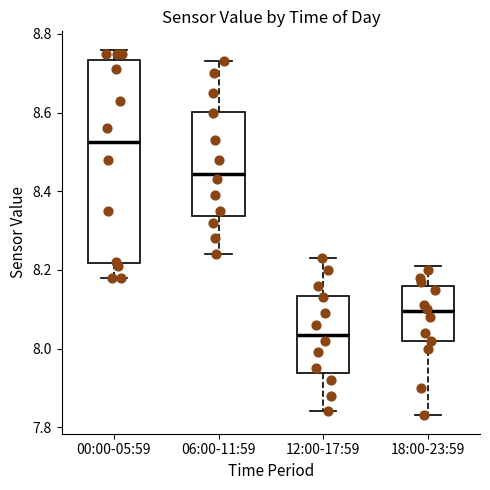

Which box is the tallest, from its lower edge to its upper edge?

00:00-05:59